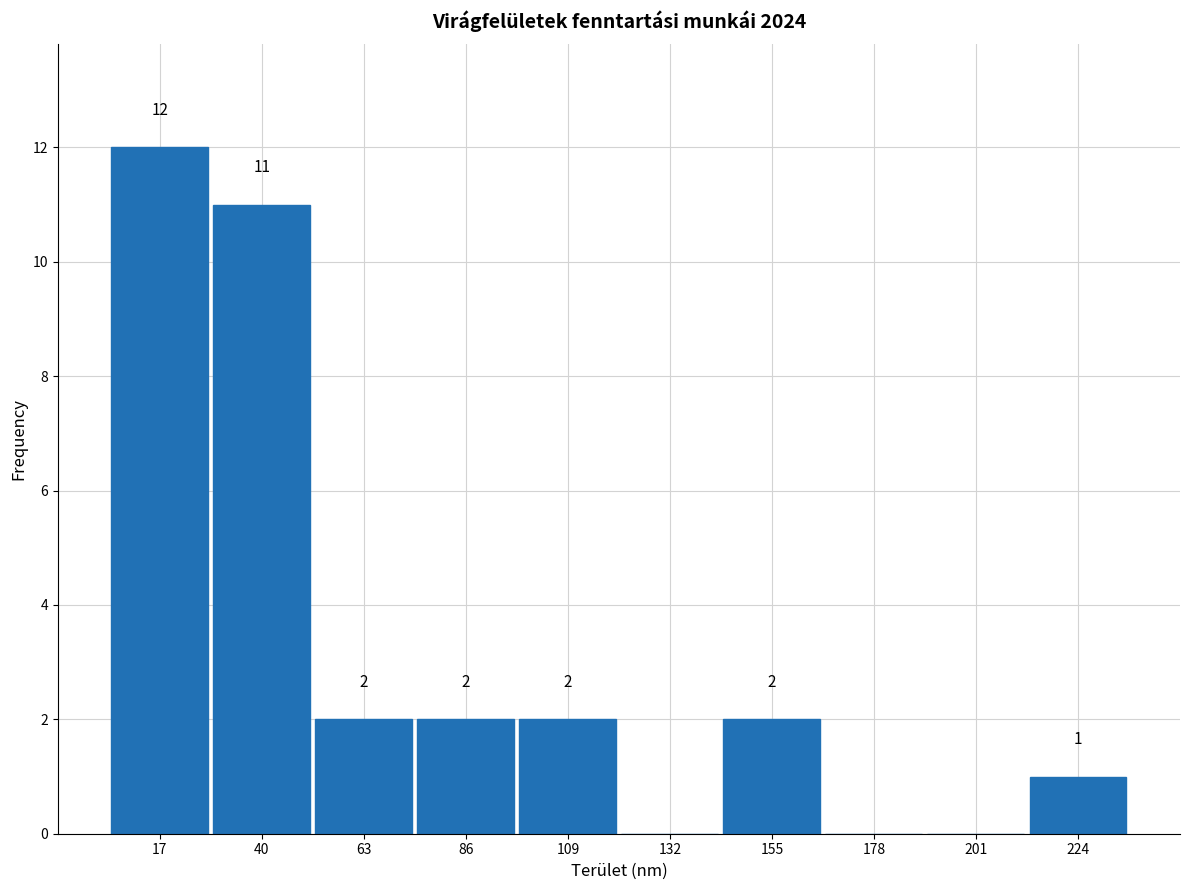

Over which range of the x-axis is the bar tallest?

5 to 30